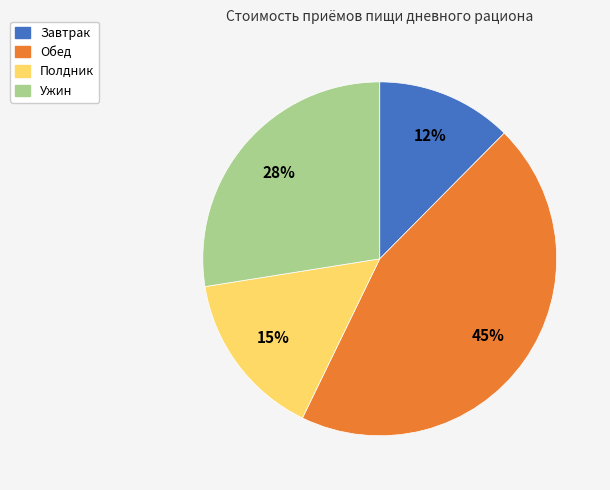

How many slices are in this pie chart?

4